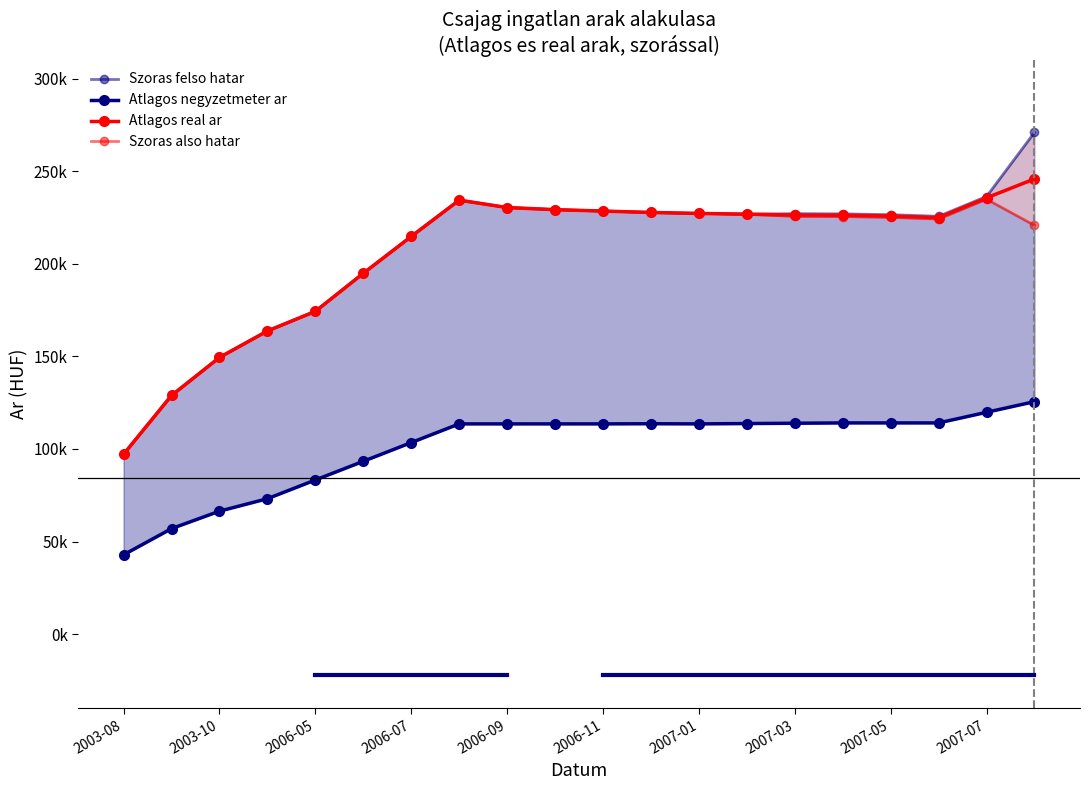

What is the value of the Szoras also hatar point at the 6th from the left?

194840